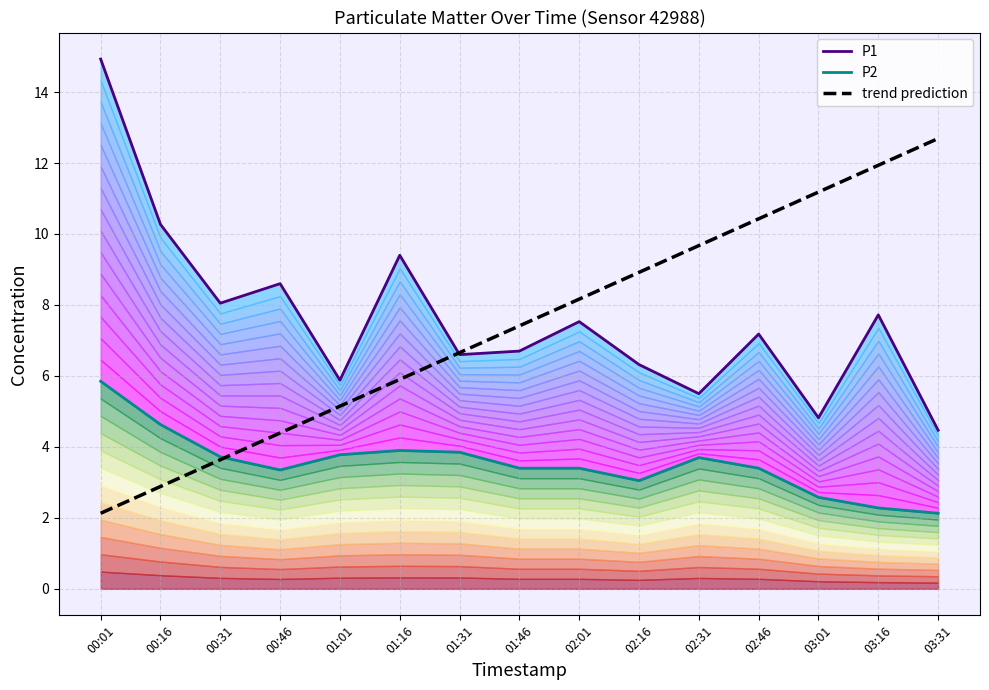

How many values in the trend prediction series are below 7?

7